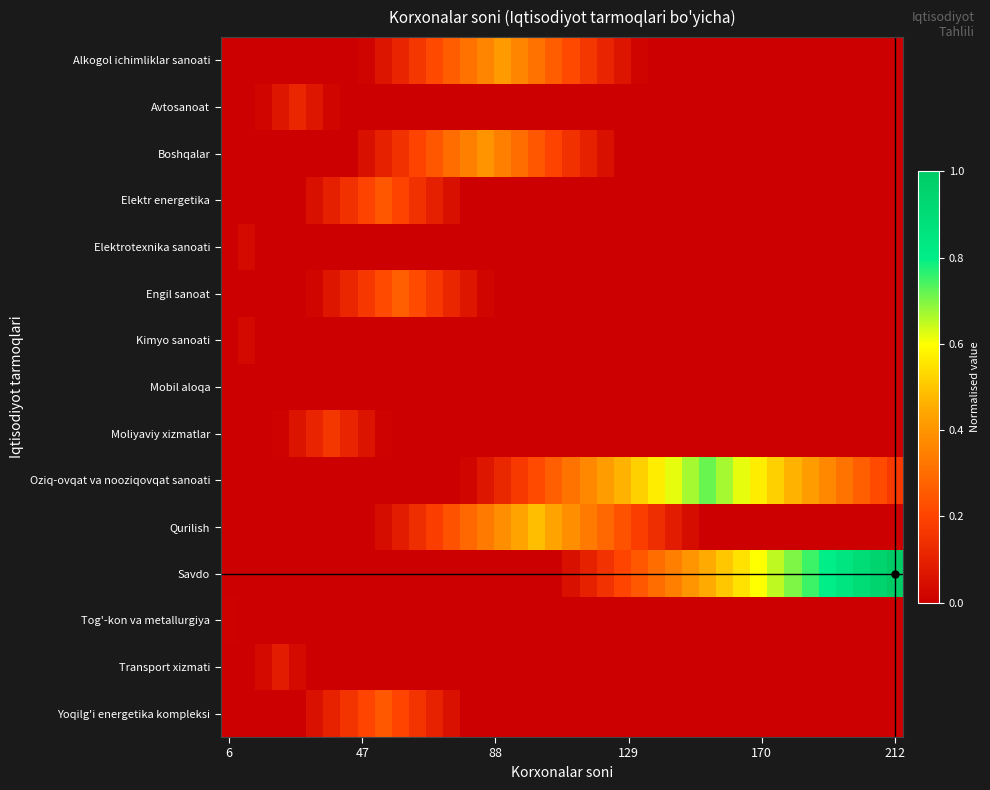

At which category is the sum across all series the highest?

16